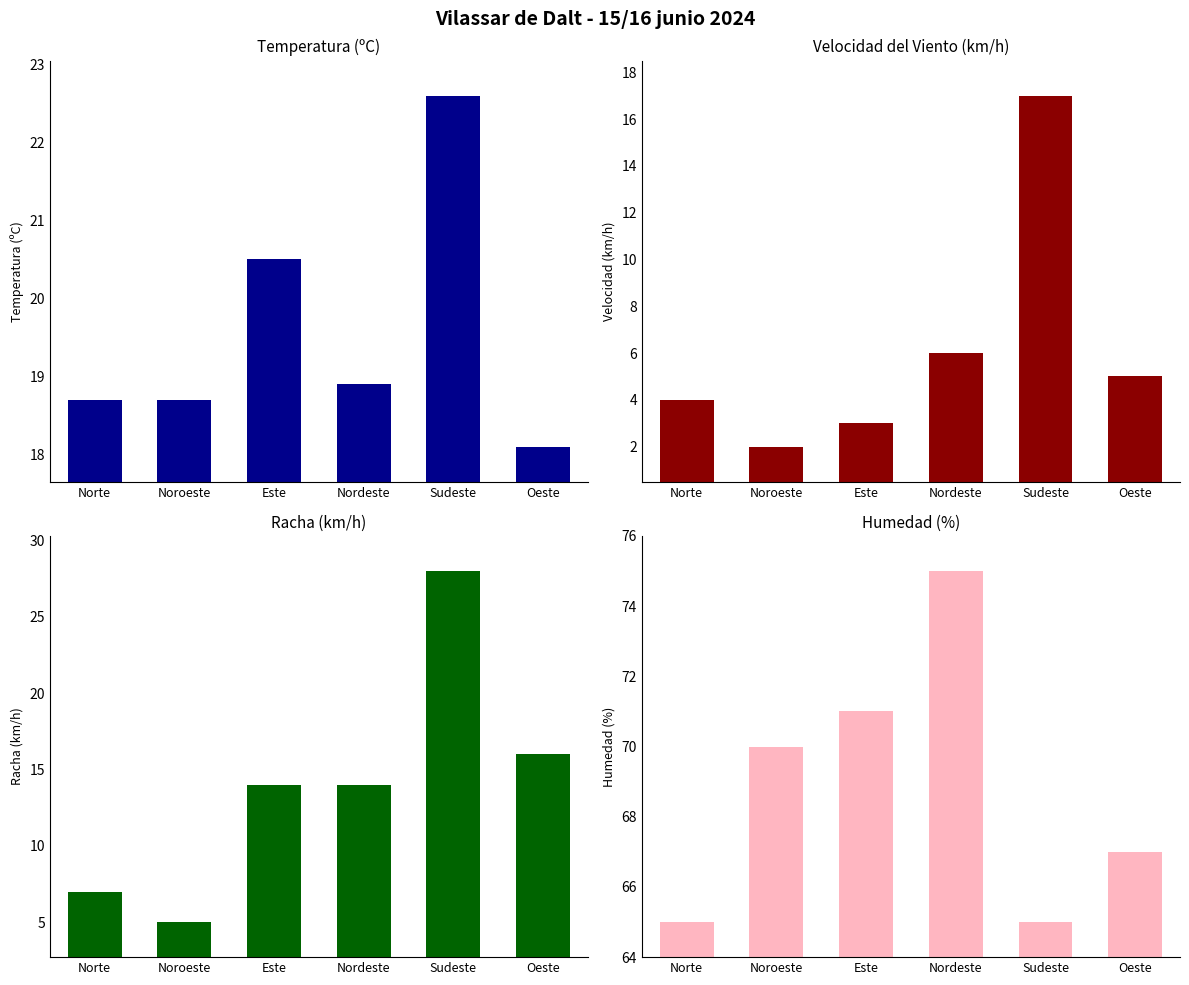

Are the bars grouped side by side (vs. stacked)?

Yes